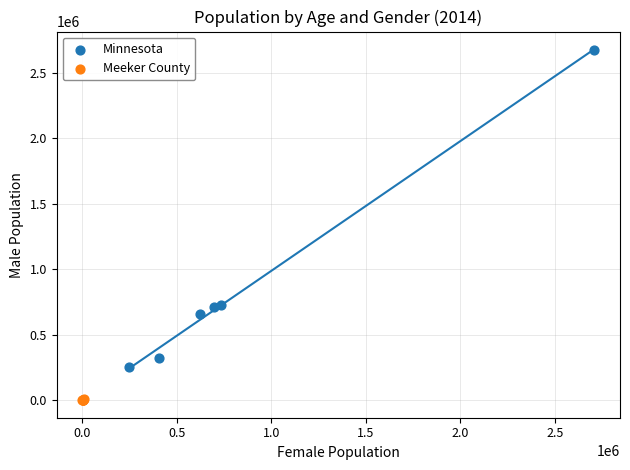

Which series has the largest Y range (max minus min)?

Minnesota